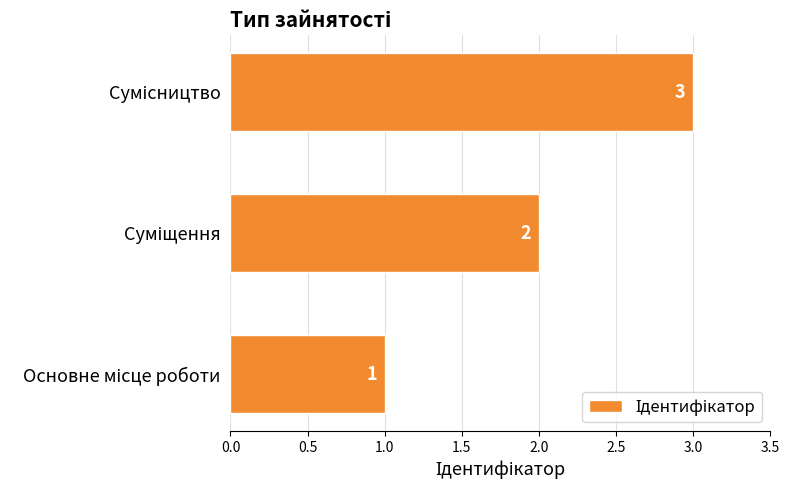

What is the maximum value shown in the chart?

3